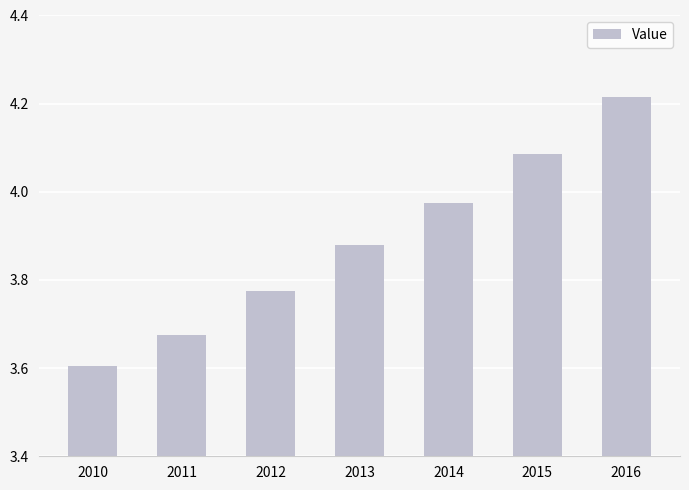

Rank the categories by value from lowest to highest.

2010, 2011, 2012, 2013, 2014, 2015, 2016